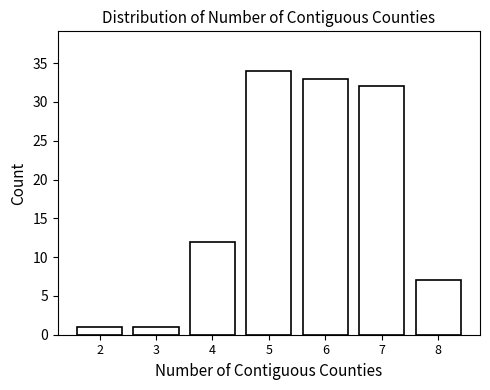

Reading left to right, list every bar in this chart as the range it spans on the x-axis followed by its height. The values are not printed on the chart, so give them approximately, as read against the axis.

1.5 to 2.5: 1
2.5 to 3.5: 1
3.5 to 4.5: 12
4.5 to 5.5: 34
5.5 to 6.5: 33
6.5 to 7.5: 32
7.5 to 8.5: 7